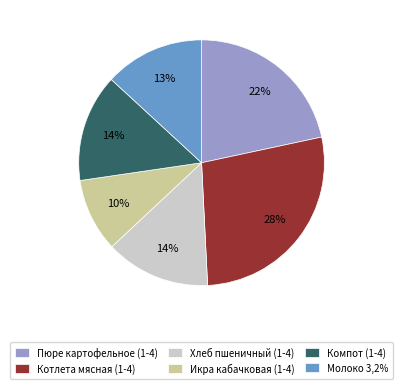

What percentage is the Молоко 3,2% slice, to the nearest percent?

13%